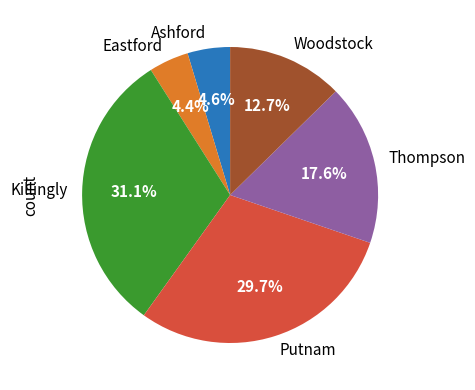

Is it true that Thompson is 8% of the pie?

False